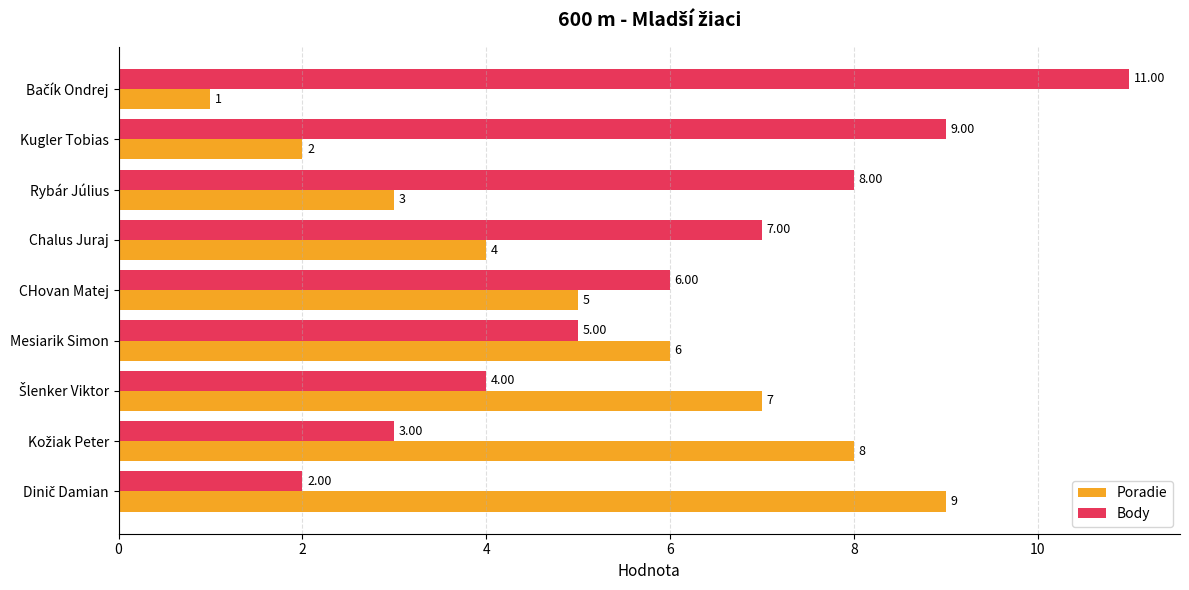

What is the total value across all series at CHovan Matej?

11